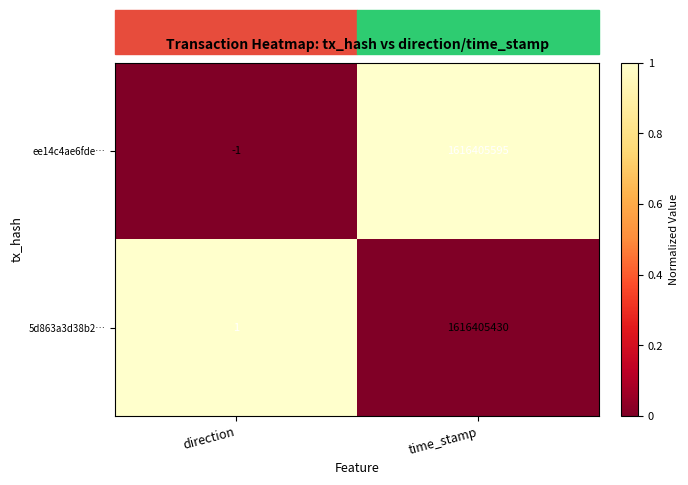

Which series has the largest total across all categories?

ee14c4ae6fde…